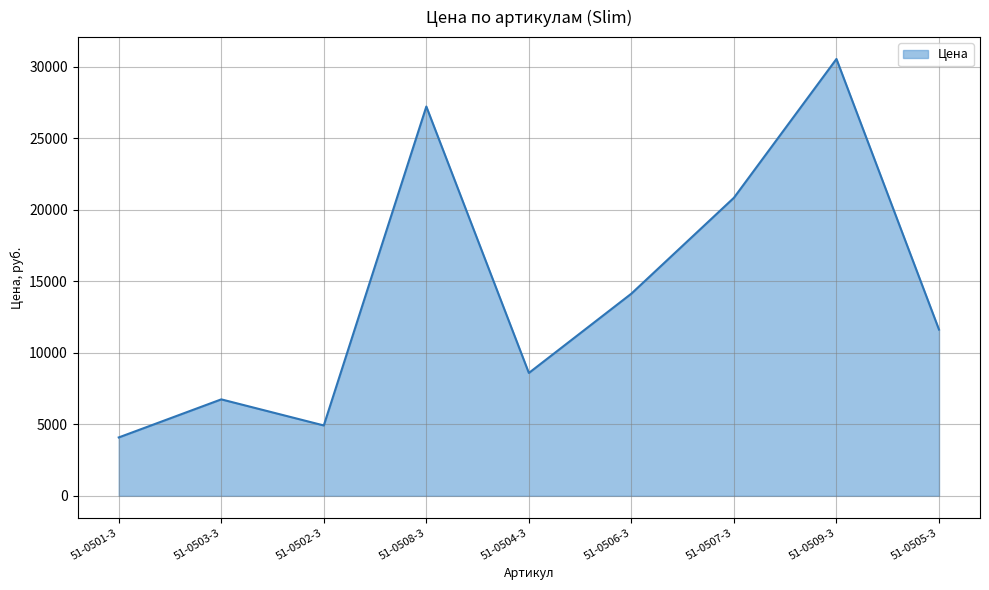

True or false: there are more than 0 points higher than both neighbors.

True